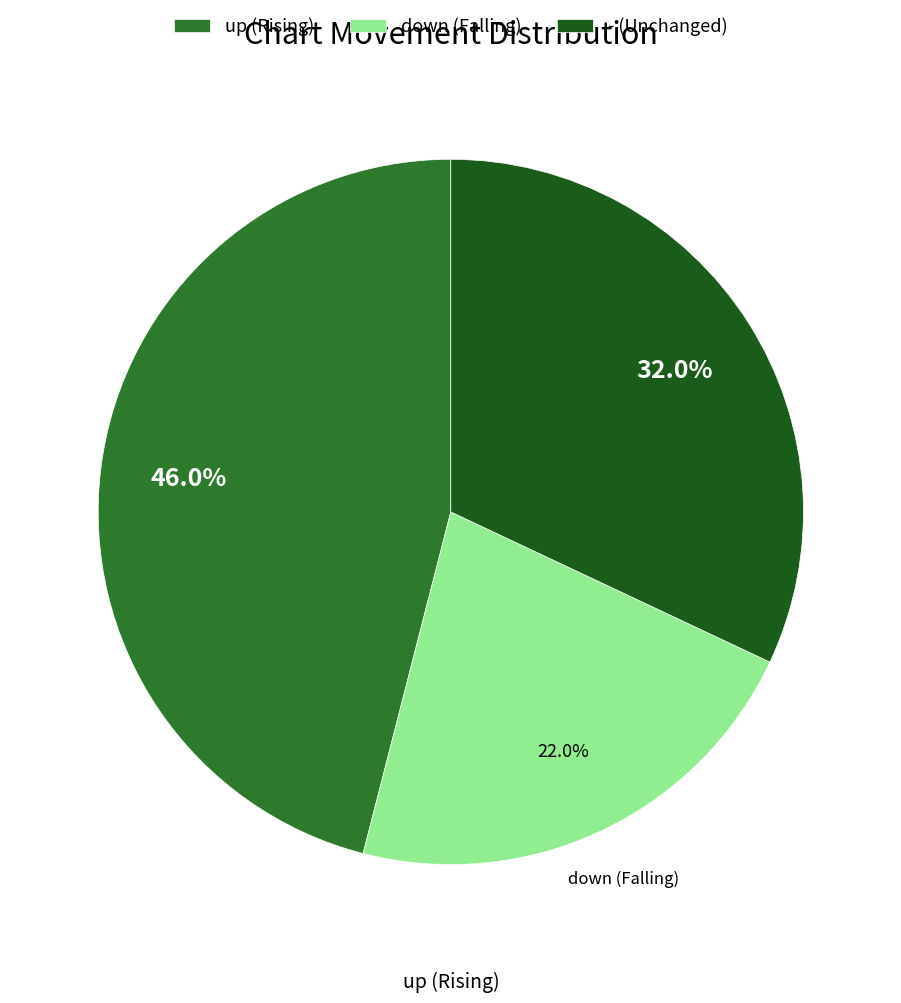

To the nearest percent, what percentage of the pie is -?

32%